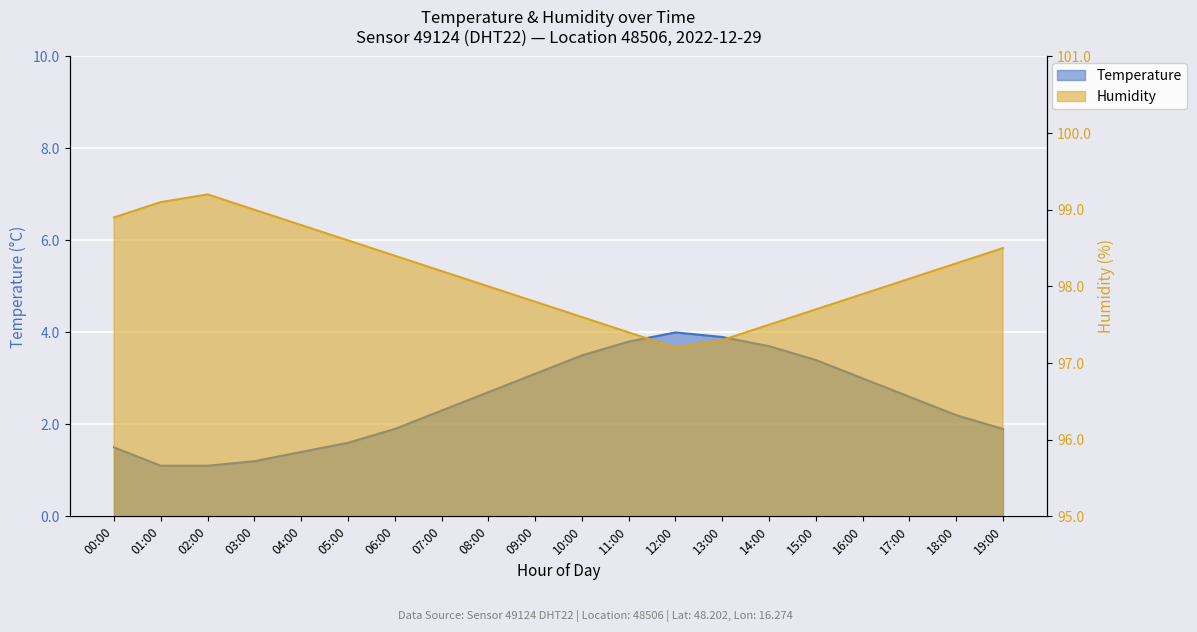

What is the label of the 6th point from the right?

14:00